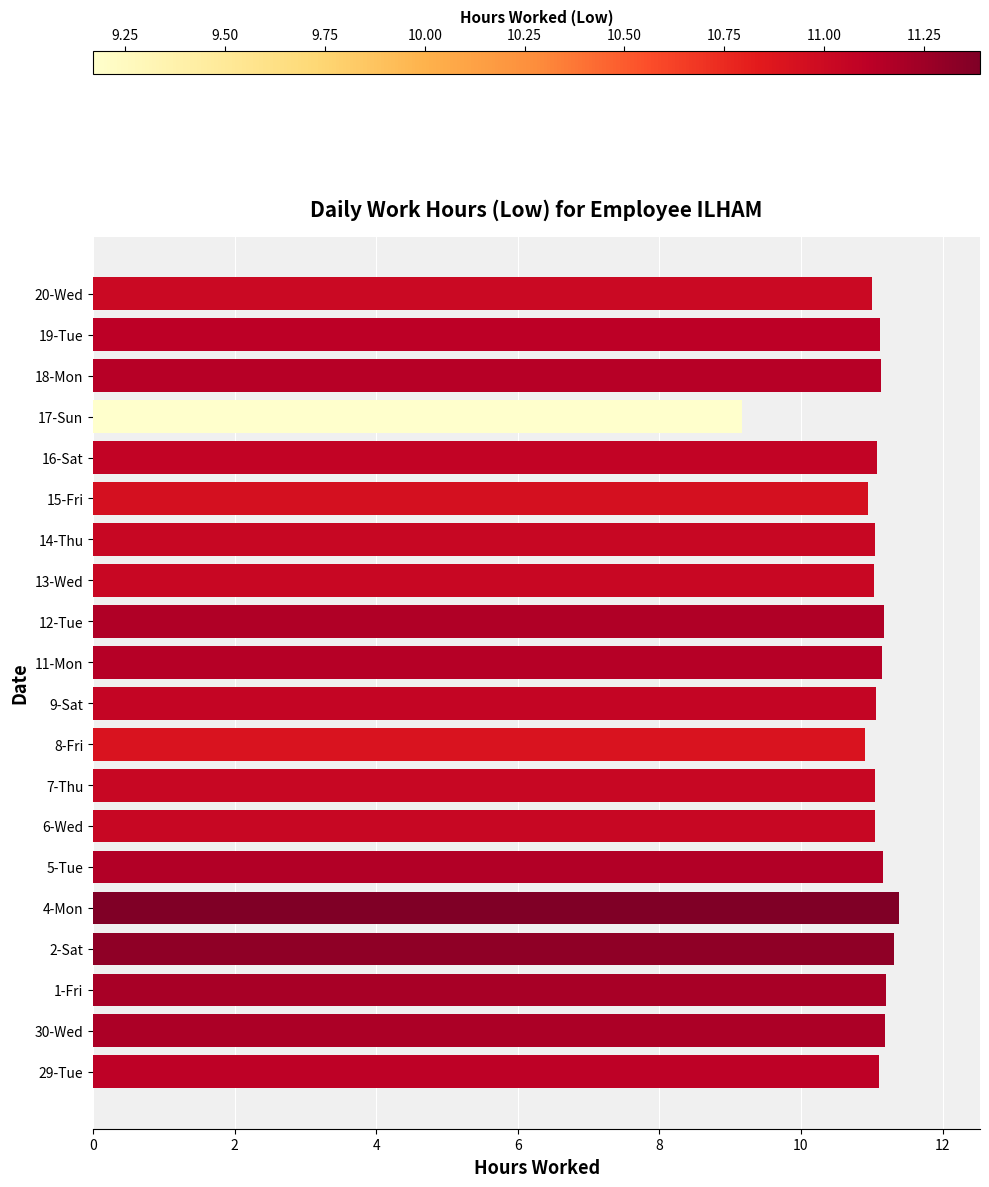

What is the sum of the values at 18-Mon and 7-Thu?

22.2